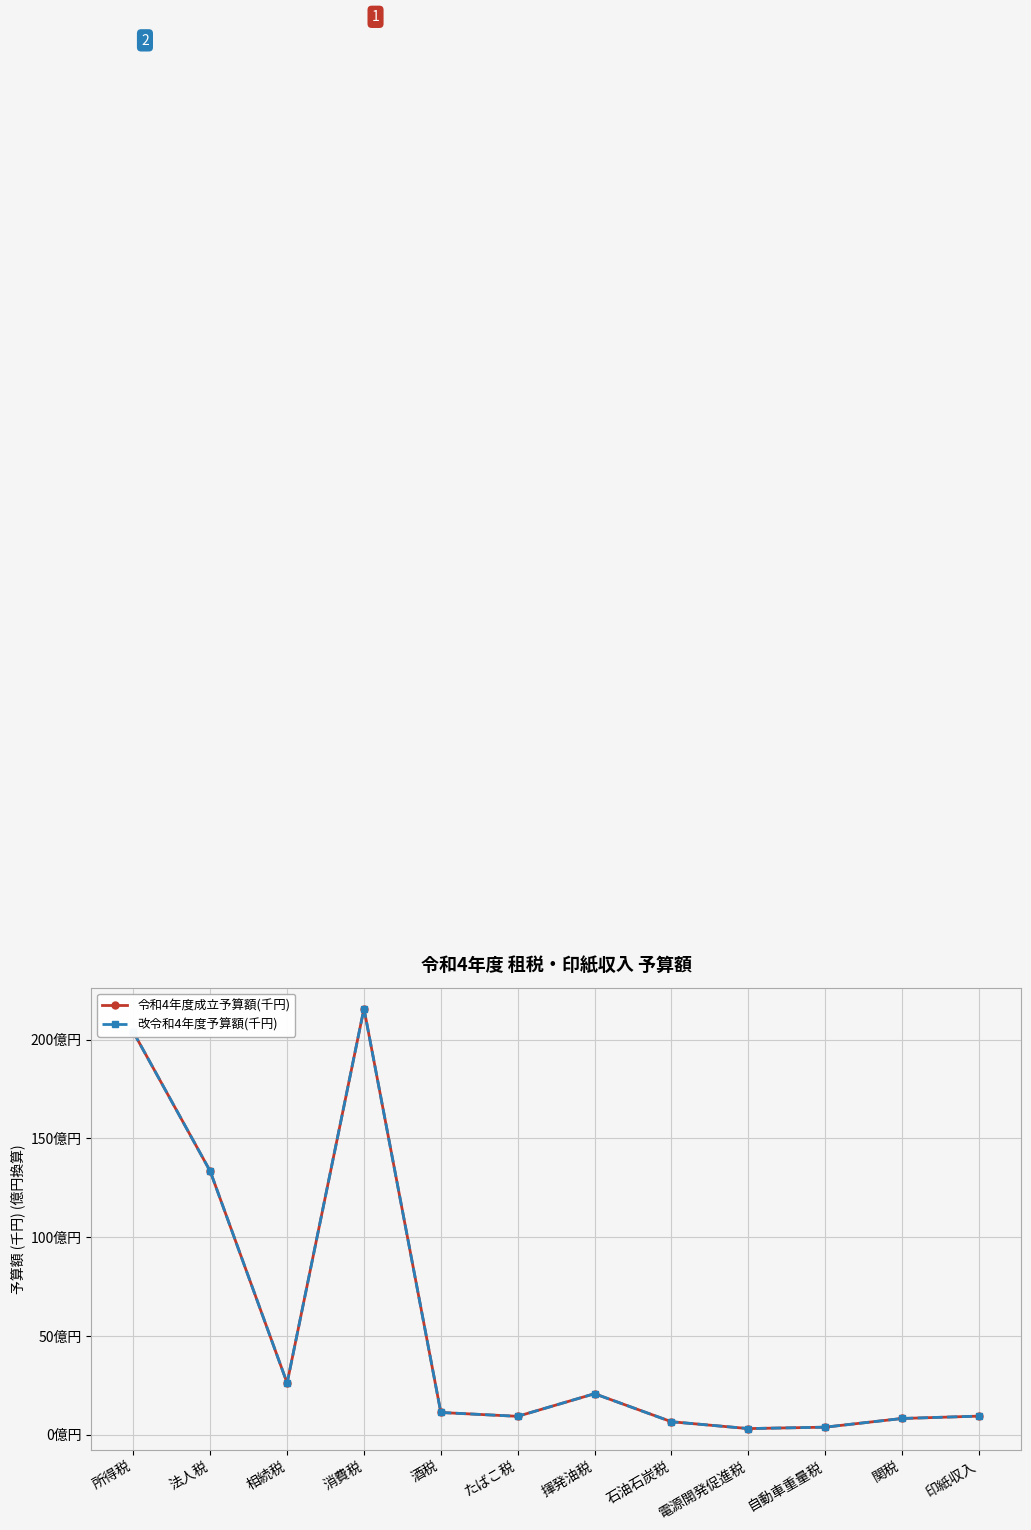

The 令和4年度成立予算額(千円) series shows 3.9 at 印紙収入. True or false?

False